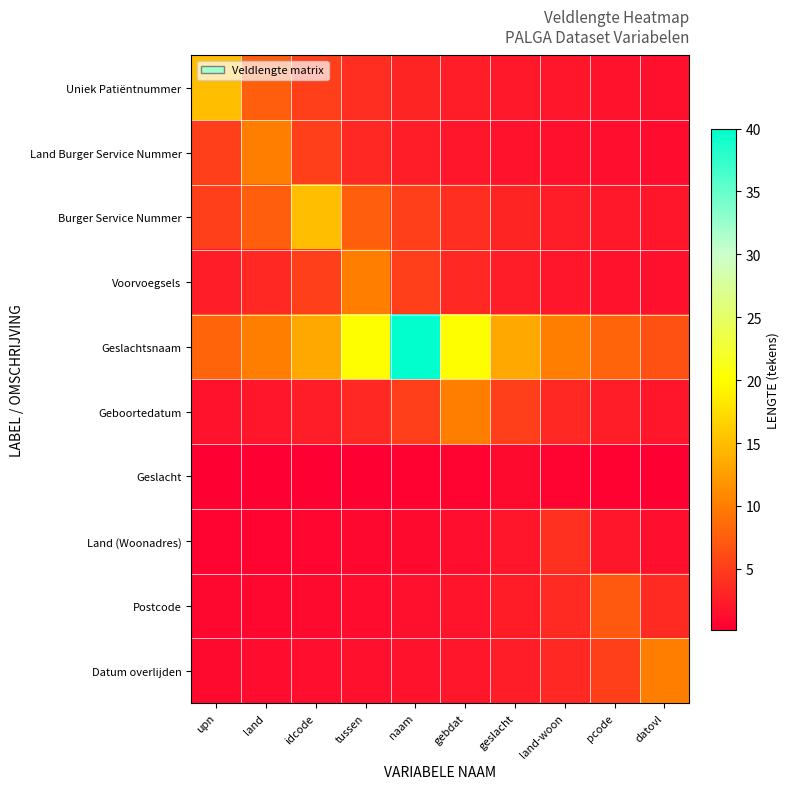

What is the minimum value shown in the chart?

0.1